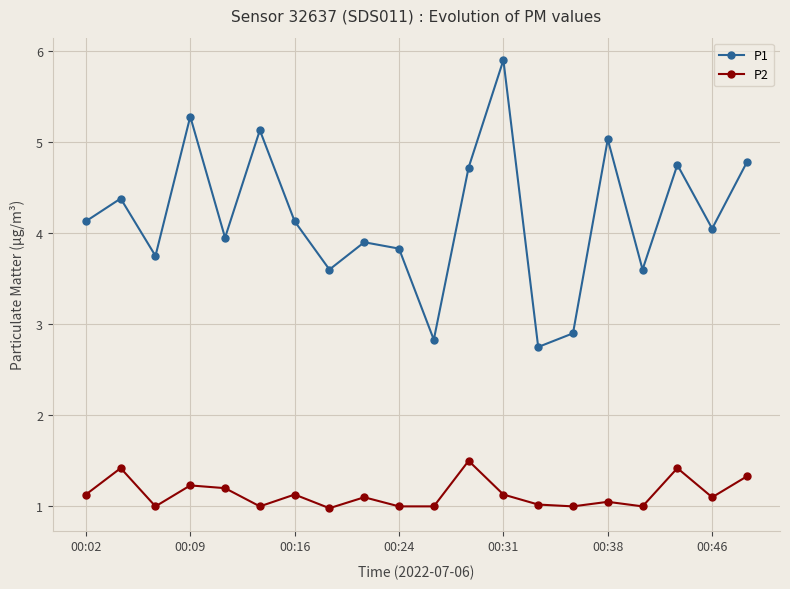

What is the highest value of the P1 series?

5.9